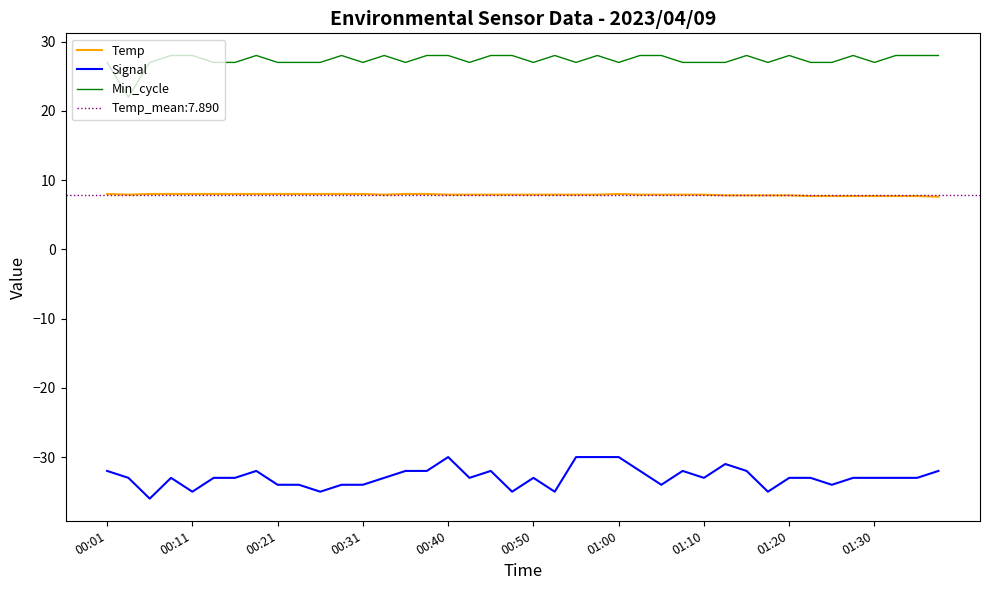

What is the difference between the maximum and minimum values in the Signal series?

6.0